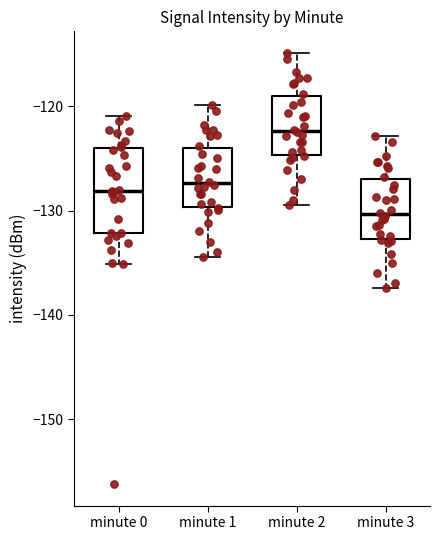

Reading left to right, read every box against the y-axis: the position of its median line, the range the box covers, and the ends of its whiskers. The values are not printed on the chart, so give them approximately, as read against the axis.

minute 0: median -128, box -132 to -124, whiskers -135 to -121
minute 1: median -127, box -130 to -124, whiskers -134 to -120
minute 2: median -122, box -125 to -119, whiskers -129 to -115
minute 3: median -130, box -133 to -127, whiskers -137 to -123